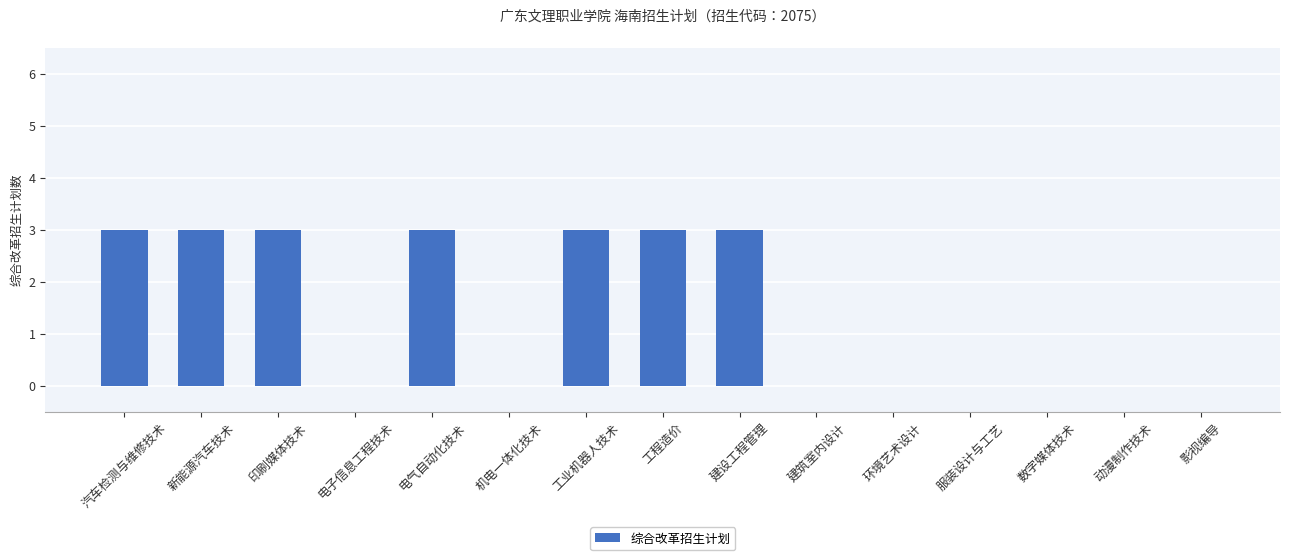

What value does the data have at 工业机器人技术?

3